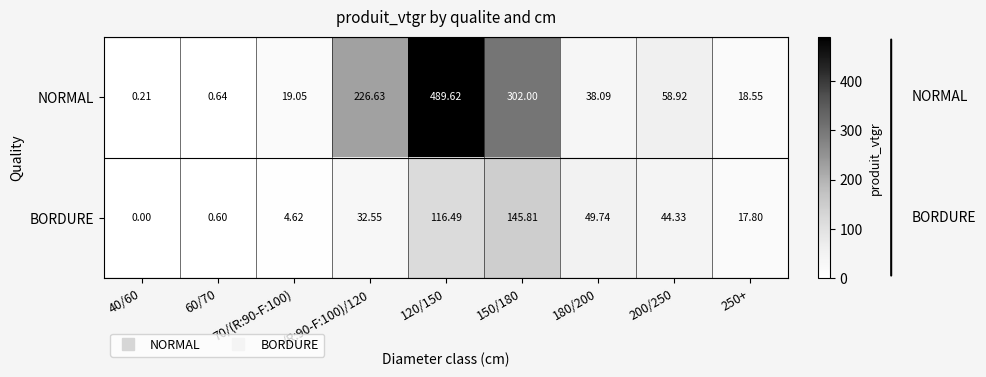

Is the value of NORMAL at 150/180 greater than the value of BORDURE at 150/180?

Yes